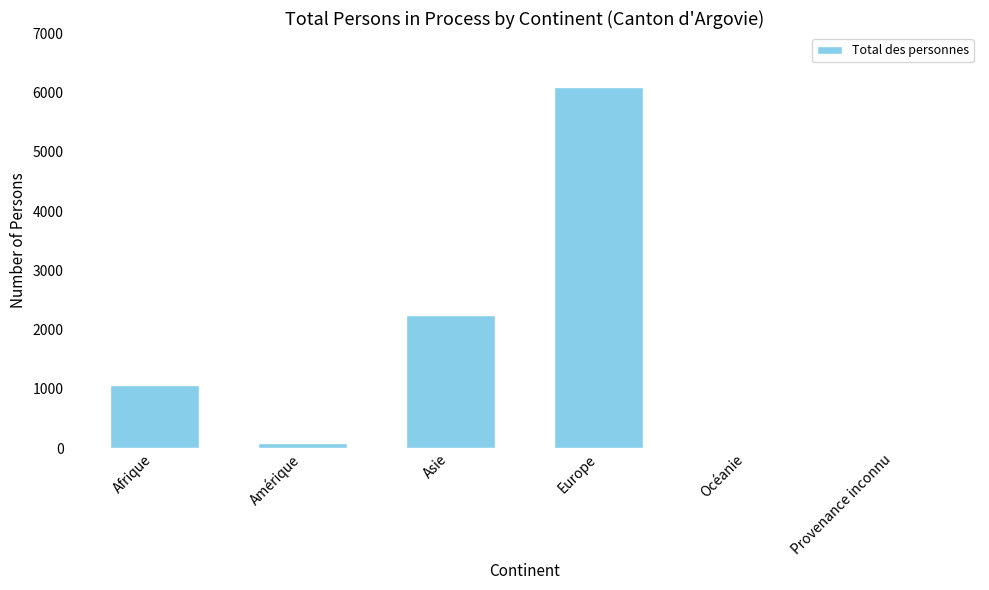

What is the sum of the values at Europe and Asie?

8345